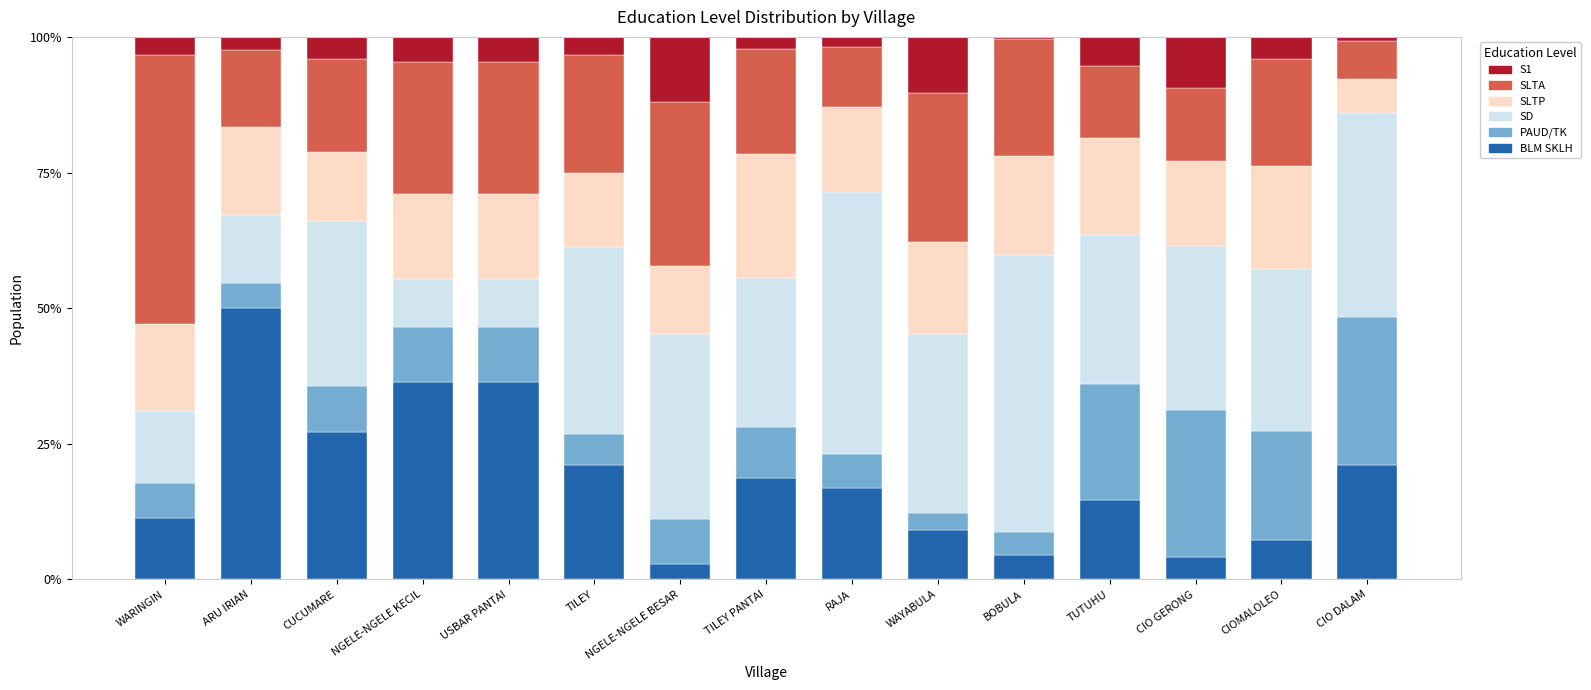

What value does the BLM SKLH series have at NGELE-NGELE BESAR?

2.9